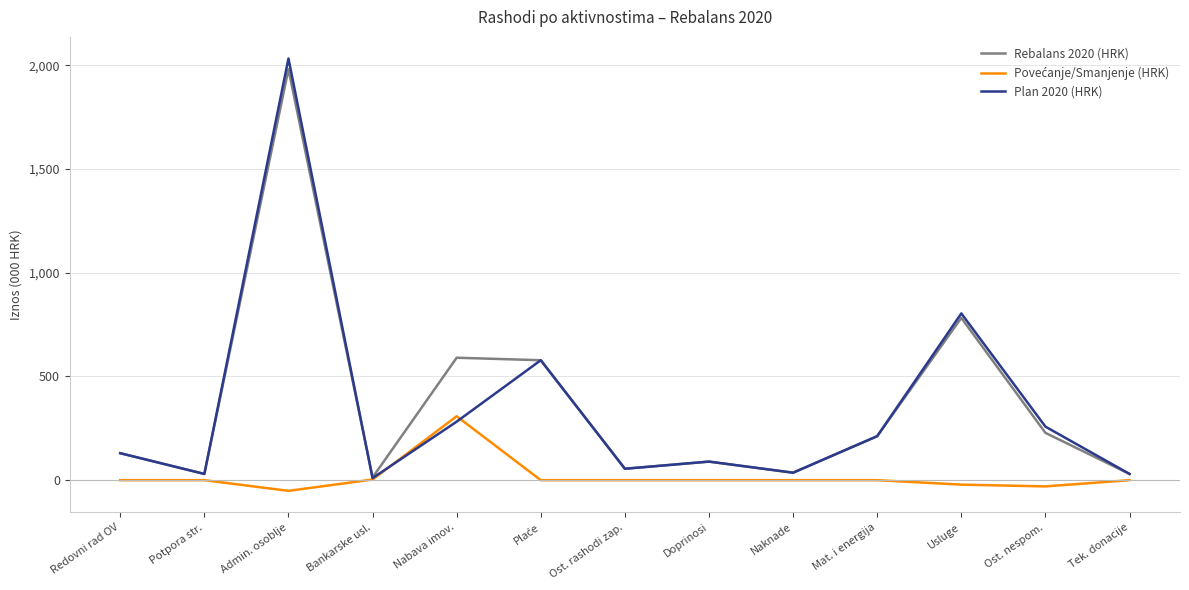

The value of Plan 2020 (HRK) at Usluge is 213.5. True or false?

False